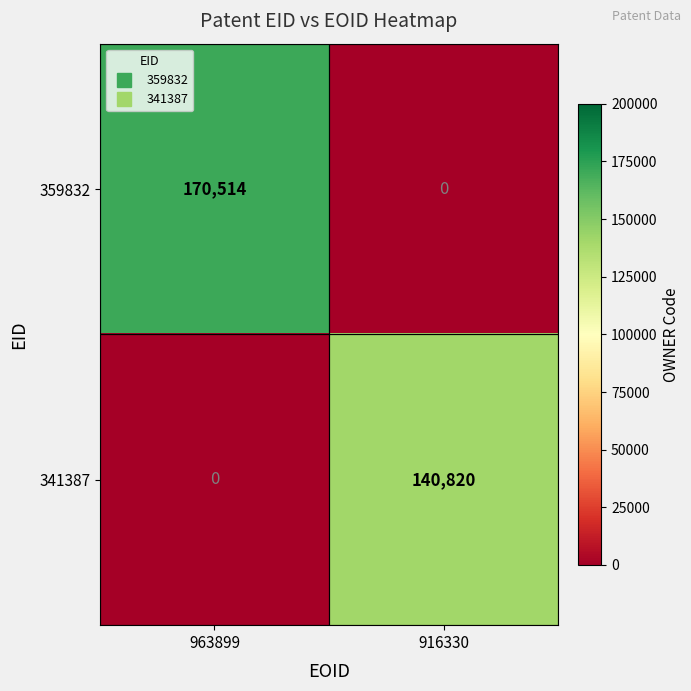

Read the 341387 value at 916330.

140820